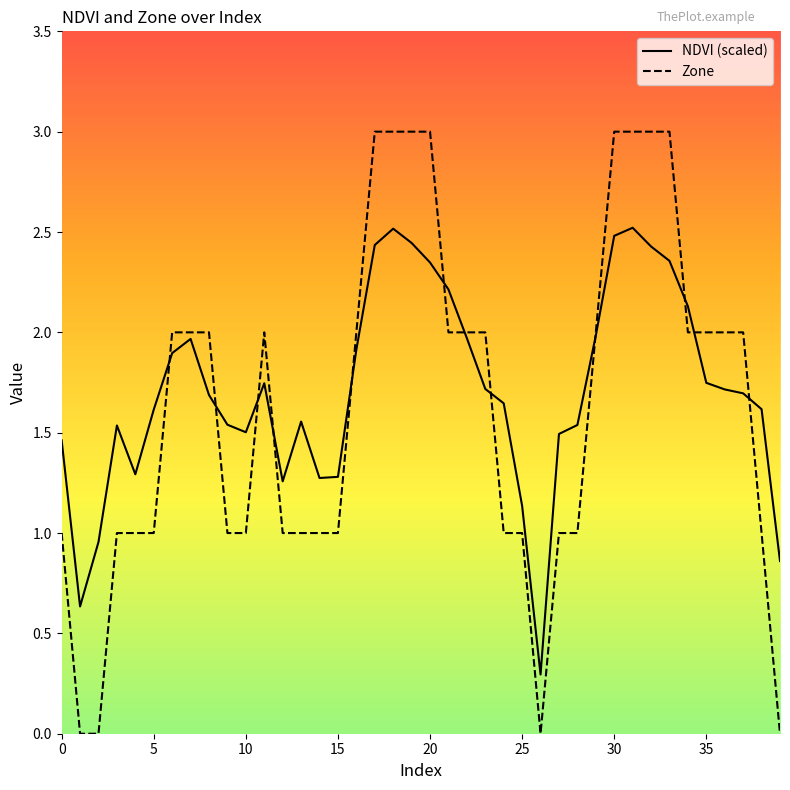

Which series has the largest range (max minus min)?

Zone